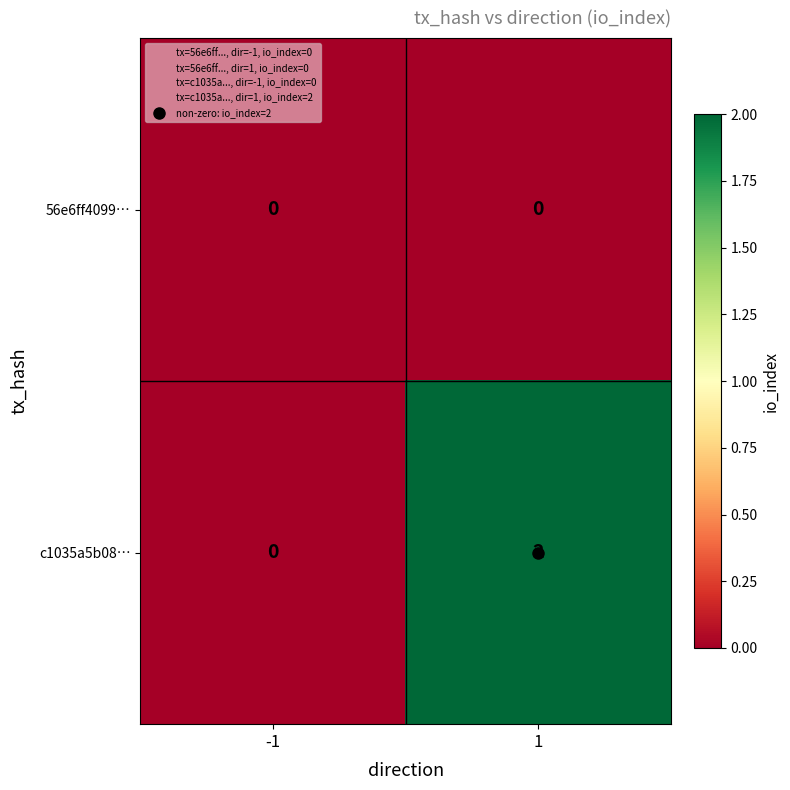

Between -1 and 1, which series saw the biggest shift?

c1035a5b08…